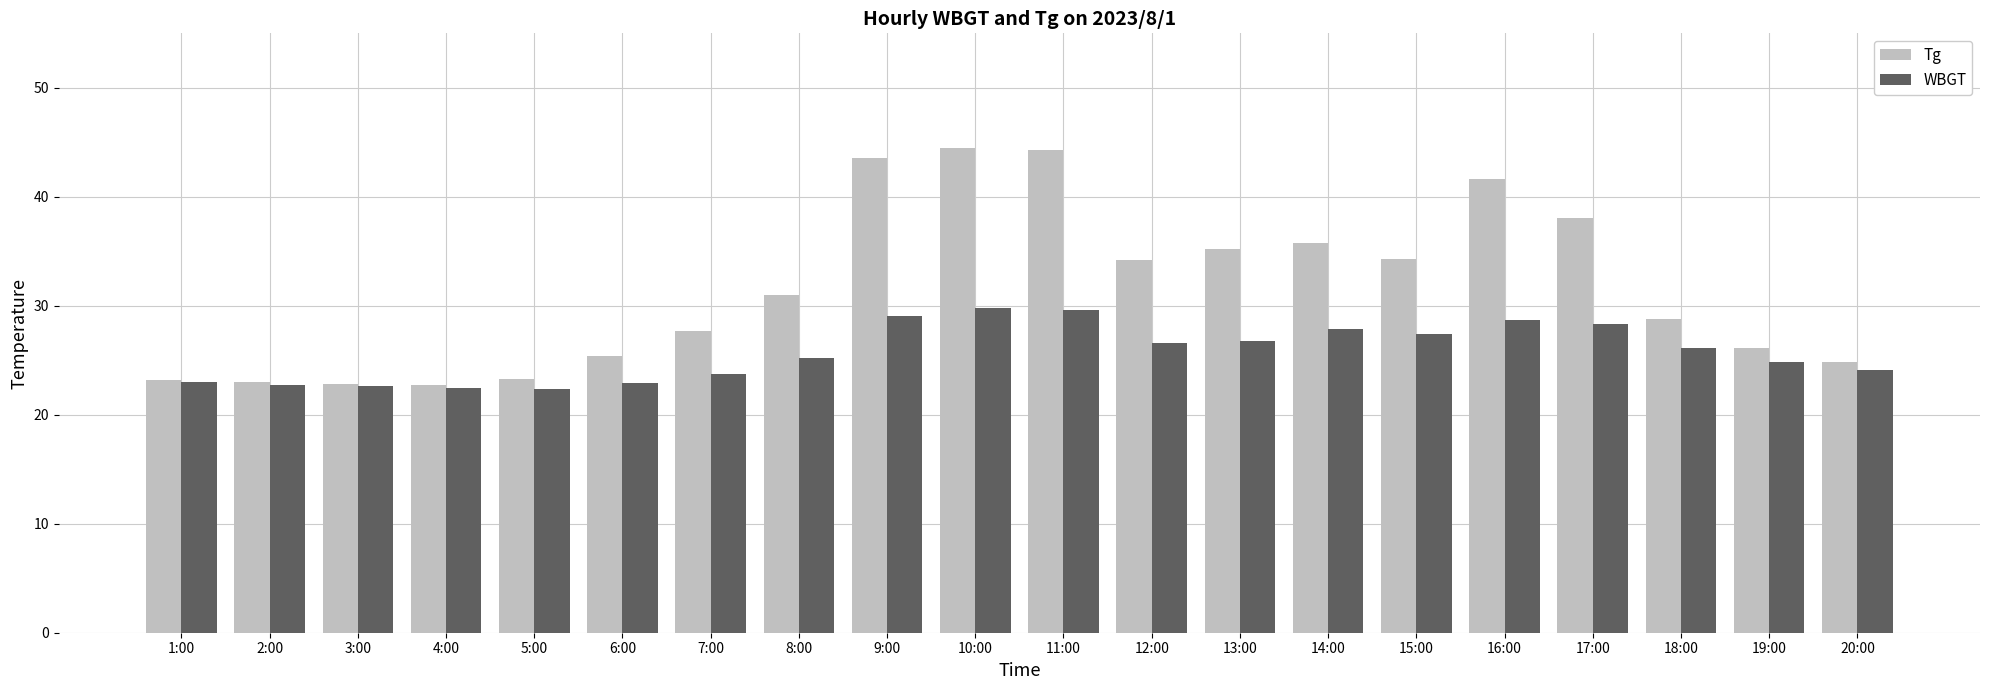

What is the smallest value displayed?

22.4